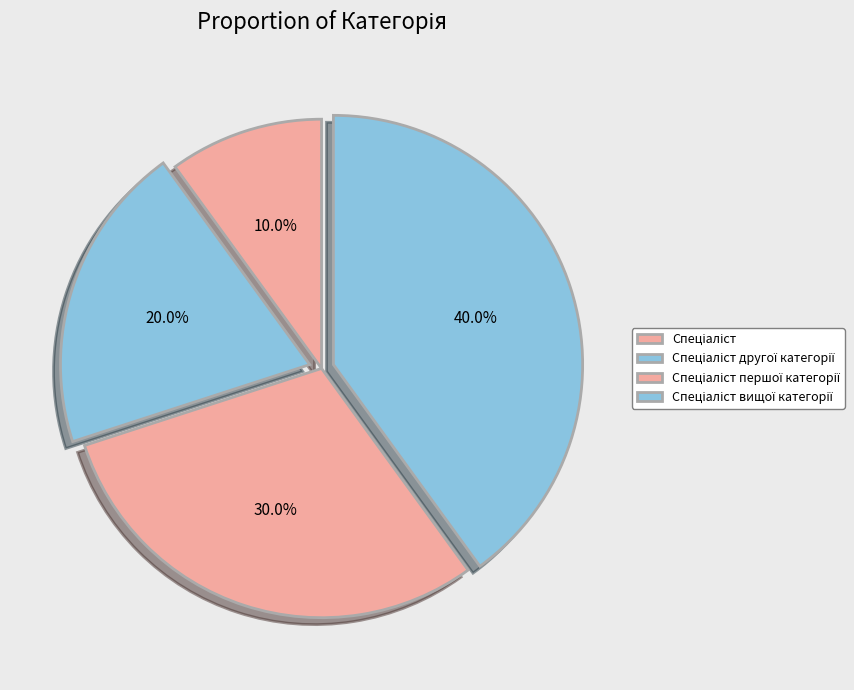

To the nearest percent, what is the average slice percentage?

25%